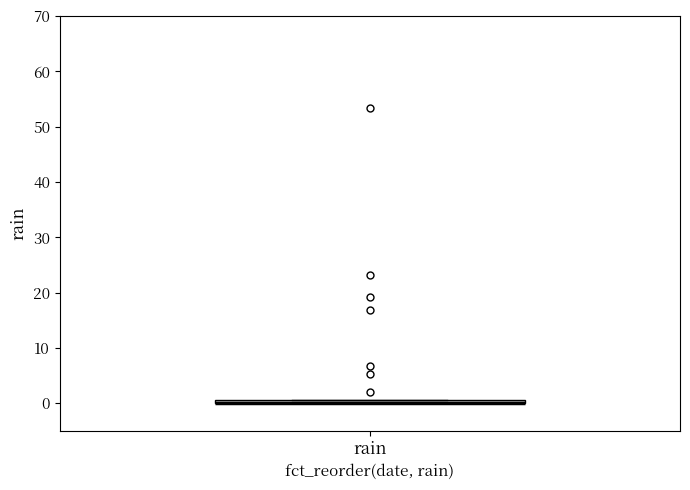

Where is the lower edge of the box for rain on the y-axis? The values are not printed on the chart, so give them approximately, as read against the axis.

0